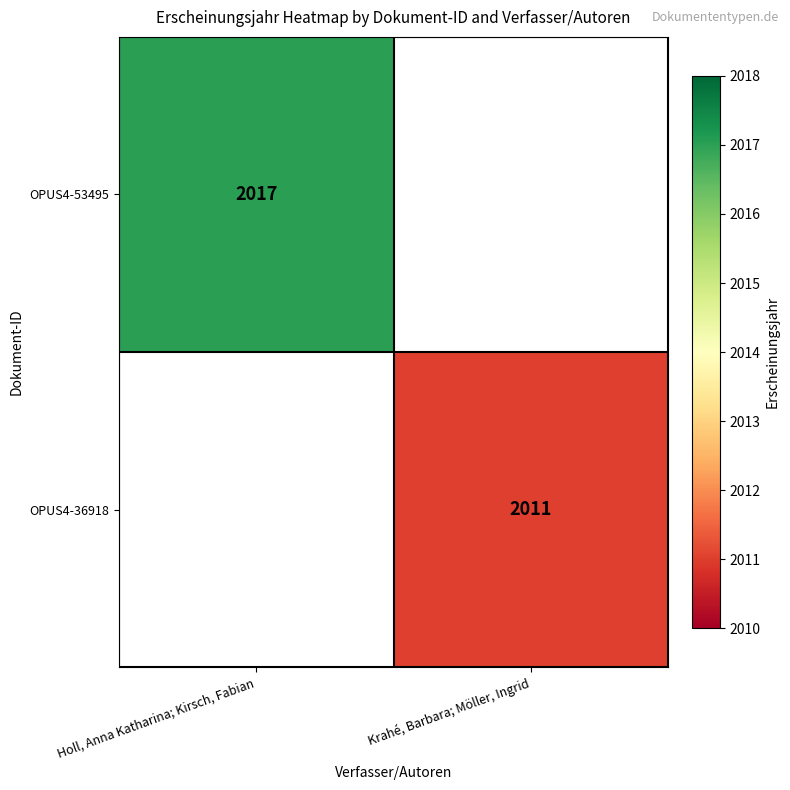

The OPUS4-36918 series shows 3496 at Krahé, Barbara; Möller, Ingrid. True or false?

False